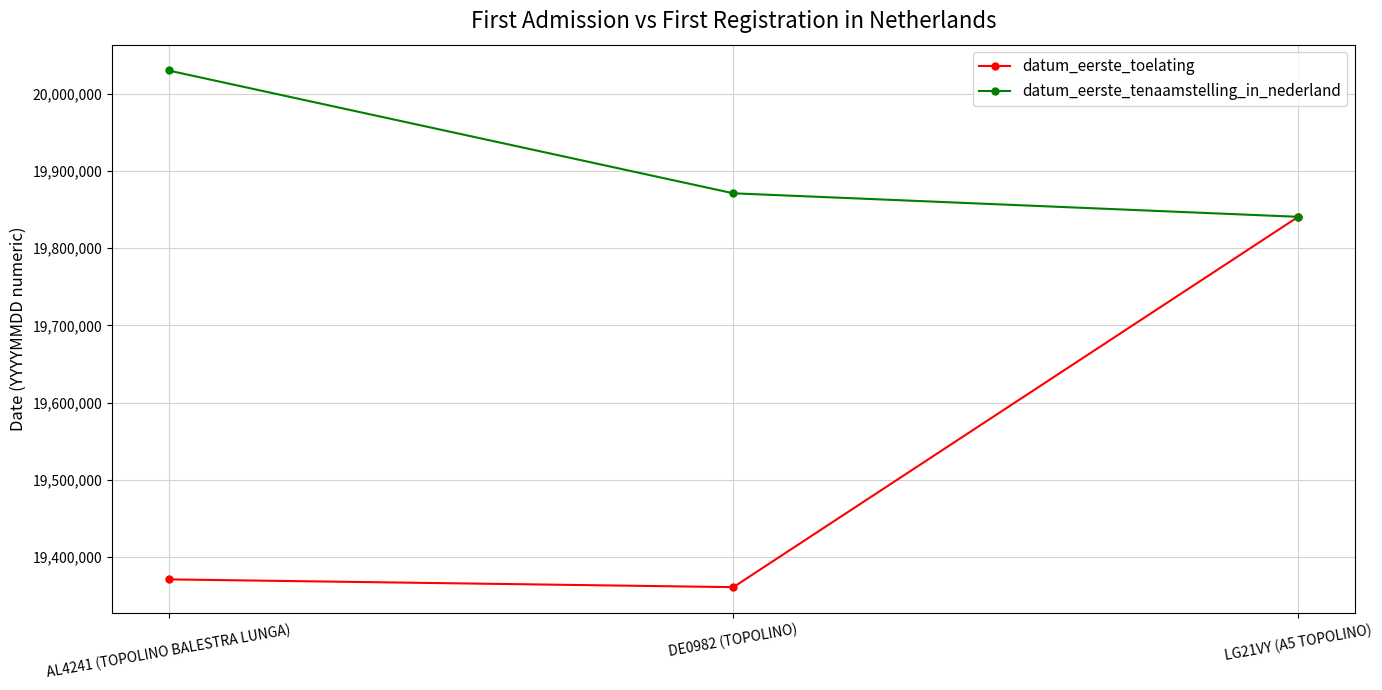

Between AL4241 (TOPOLINO BALESTRA LUNGA) and DE0982 (TOPOLINO), which series saw the biggest shift?

datum_eerste_tenaamstelling_in_nederland